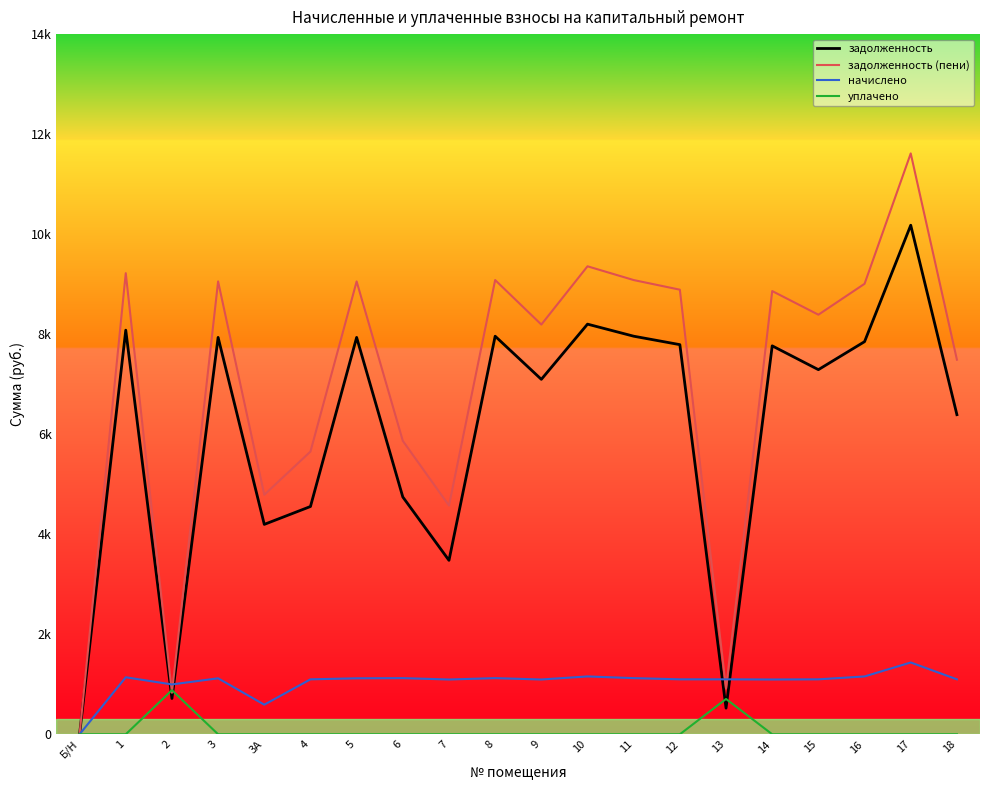

Does the chart have visible grid lines?

No